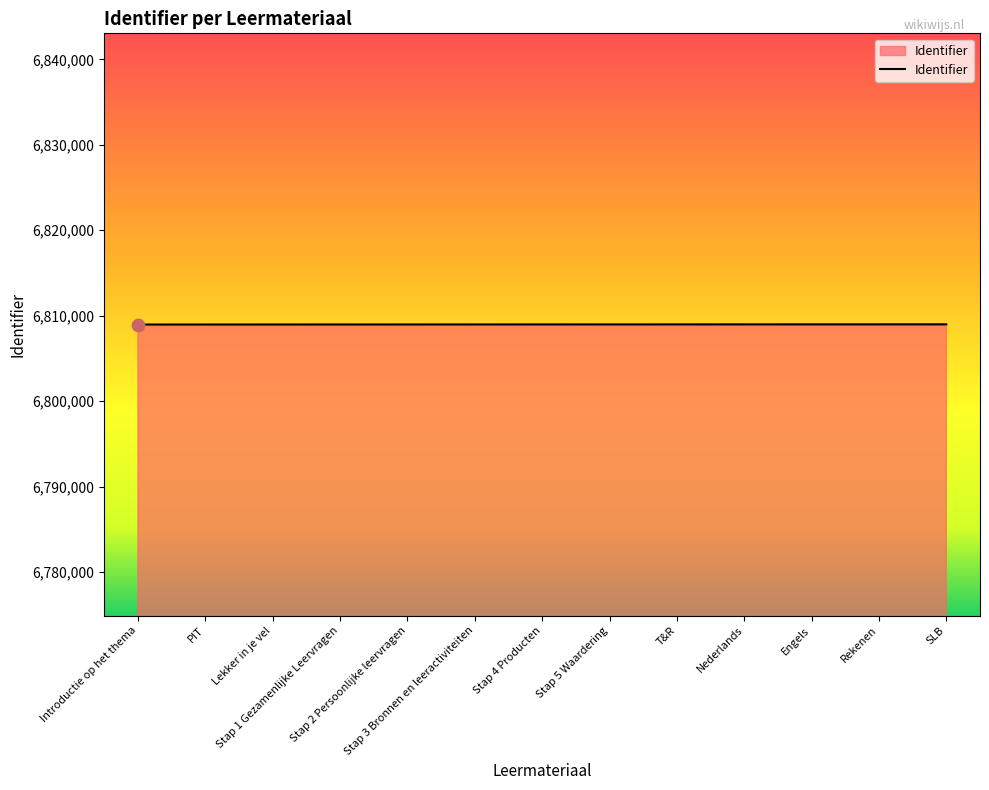

What is the ratio of the value at Stap 3 Bronnen en leeractiviteiten to the value at Stap 5 Waardering?

1.0